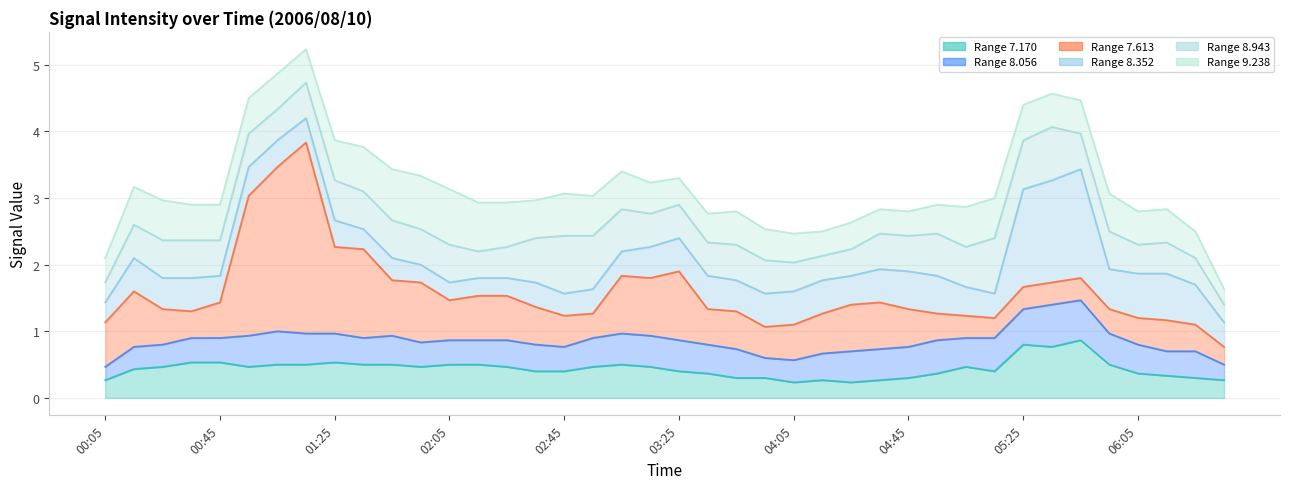

How many lines are shown in the chart?

6